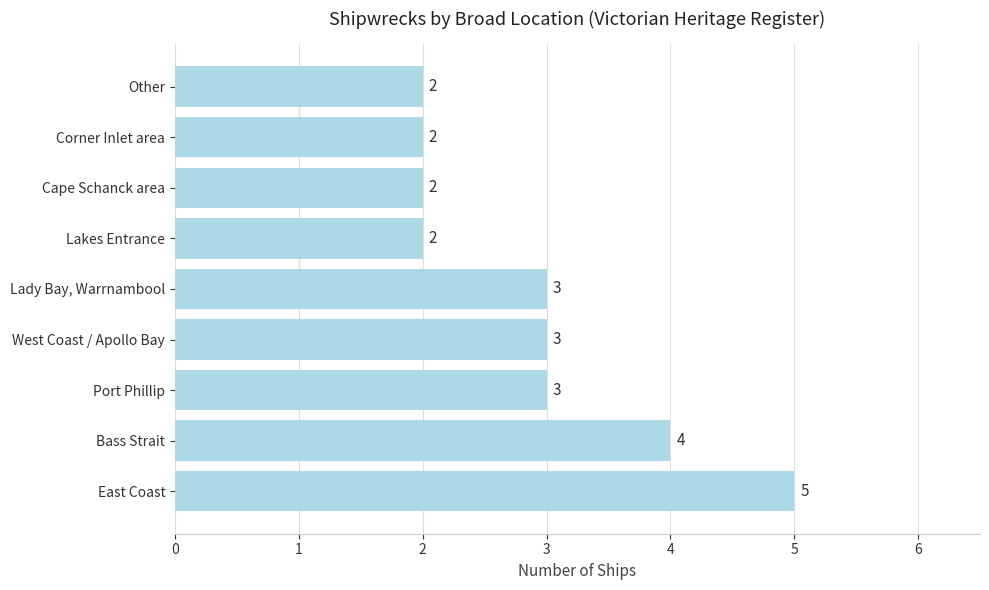

What is the ratio of the value at Other to the value at Cape Schanck area?

1.0